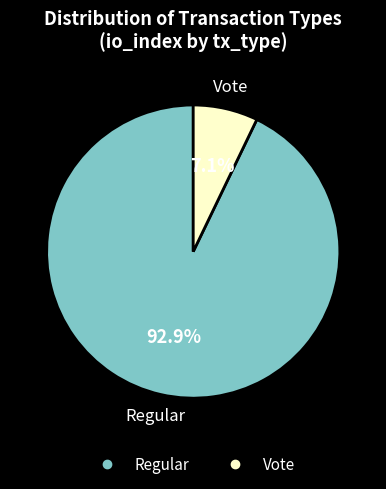

How many segments does this pie chart have?

2